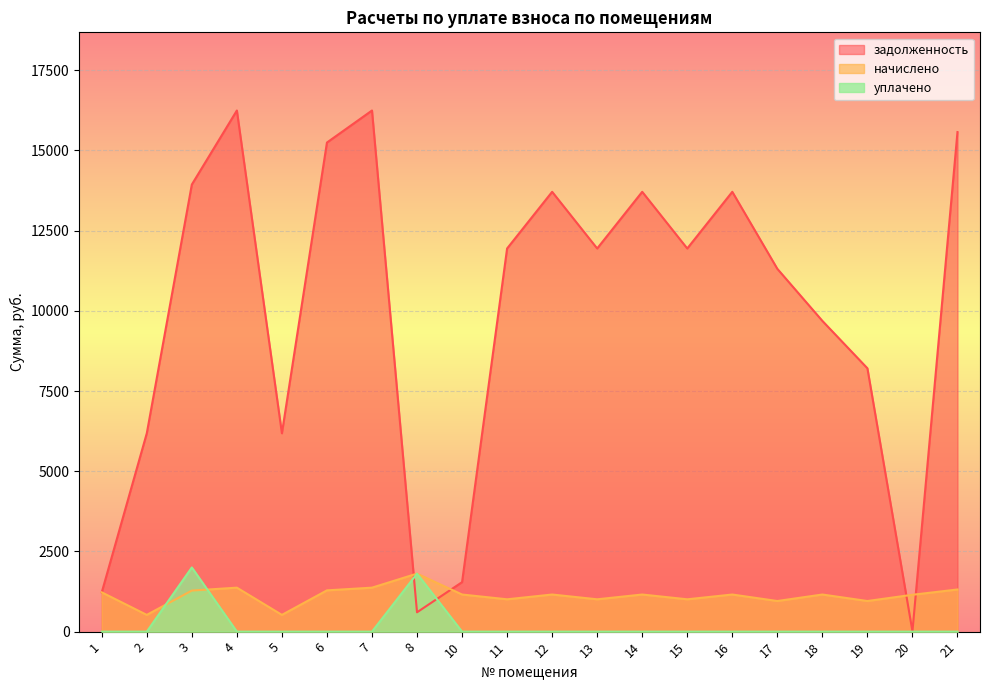

Reading left to right, list all the values displayed in this chart.

задолженность: 1224.7	6182.4	13935.6	16243.2	6182.4	15244.8	16243.2	602.4	1542.2	11942.4	13708.8	11942.4	13708.8	11942.4	13708.8	11308.8	9685.8	8207.8	12.9	15571.2
начислено: 1224.7	521.6	1279.8	1370.5	521.6	1286.3	1370.5	1807.9	1156.7	1007.6	1156.7	1007.6	1156.7	1007.6	1156.7	954.2	1156.7	954.2	1148.6	1313.8
уплачено: 0.0	0.0	2000.0	0.0	0.0	0.0	0.0	1807.0	0.0	0.0	0.0	0.0	0.0	0.0	0.0	0.0	0.0	0.0	0.0	0.0